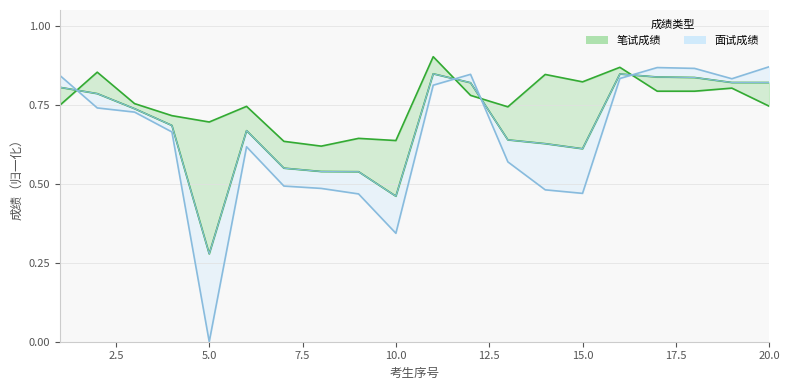

True or false: 笔试成绩 has more than 0 interior local peaks.

True